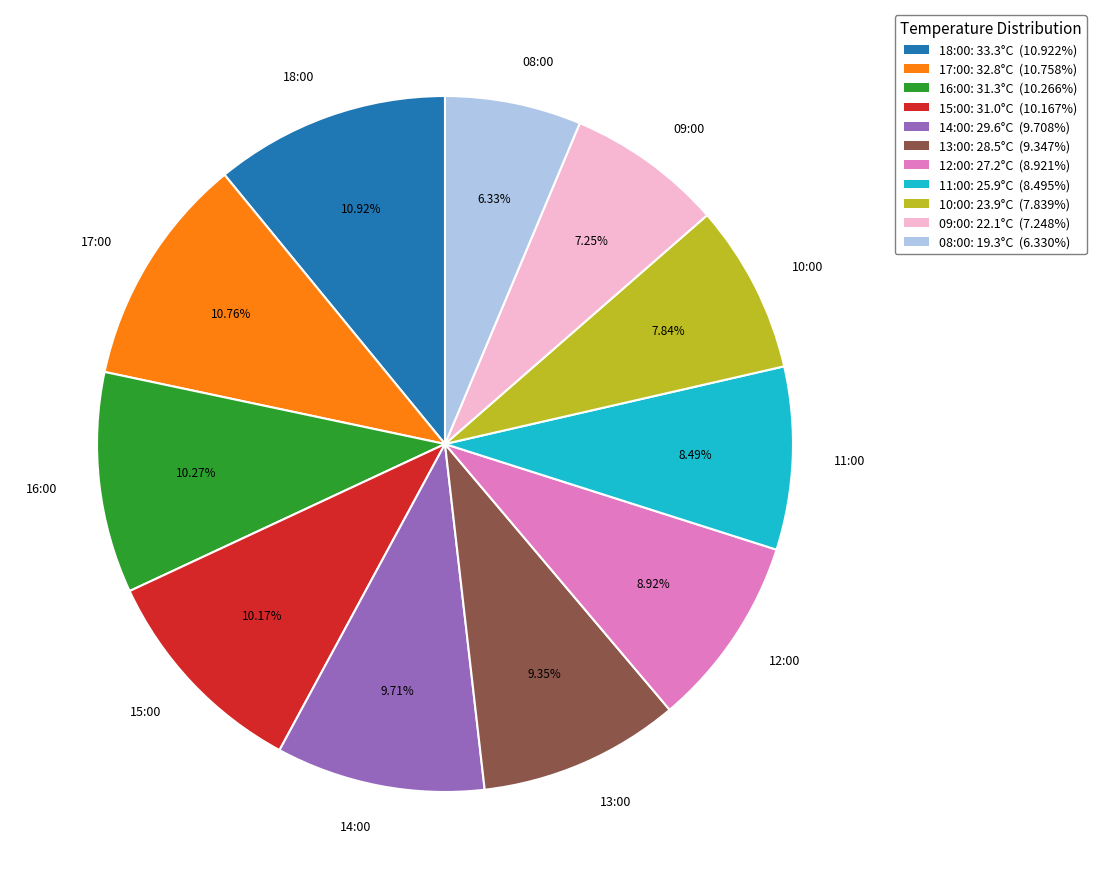

What percentage is the 18:00 slice, to the nearest percent?

11%